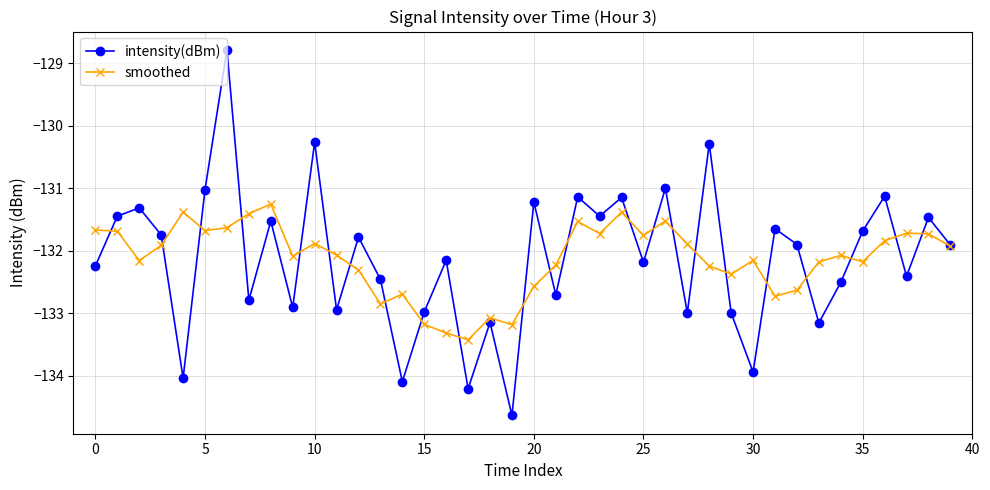

What is the value of the smoothed point at the 4th from the left?

-131.9